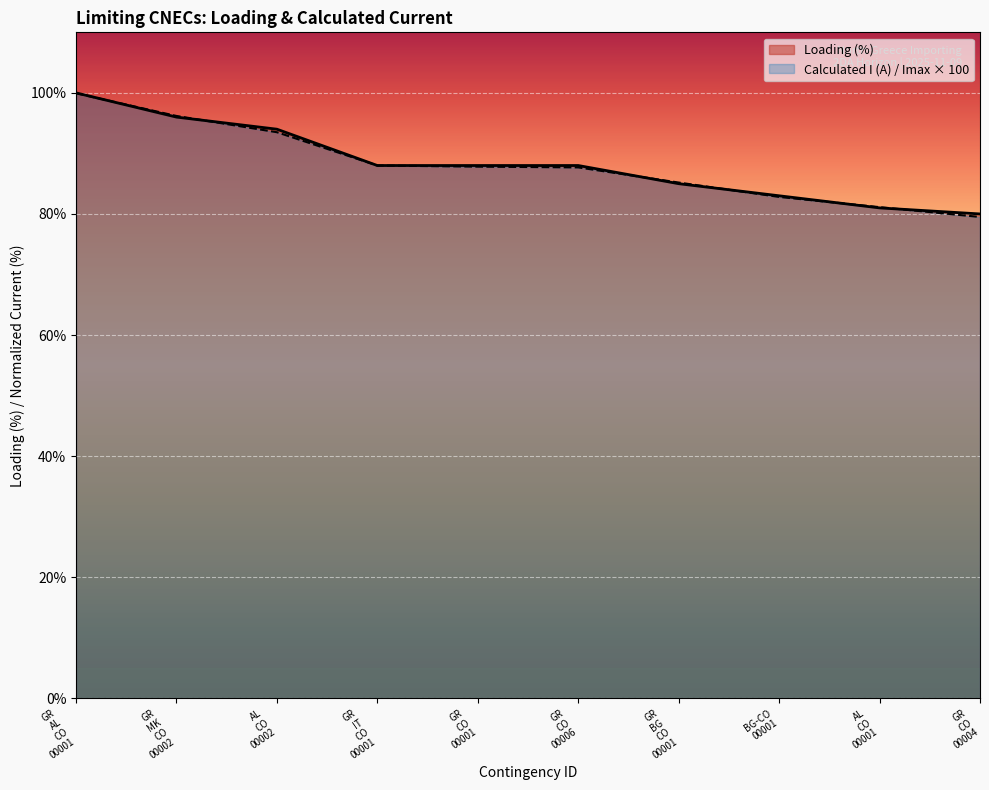

At which label is Calculated I (A) closest to 89?

GR_IT_CO_00001